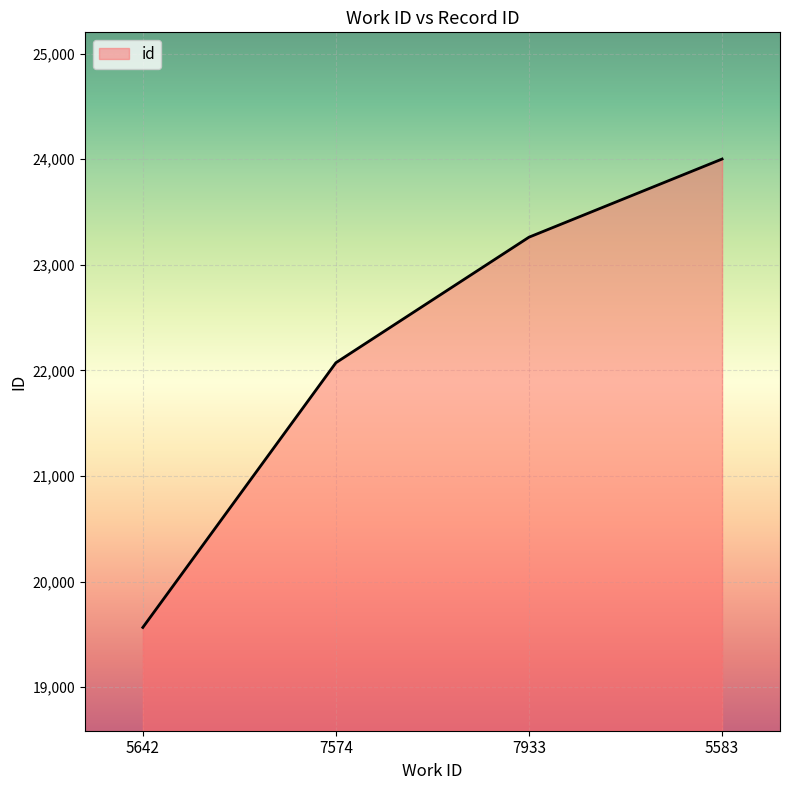

What is the greatest value displayed?

24001